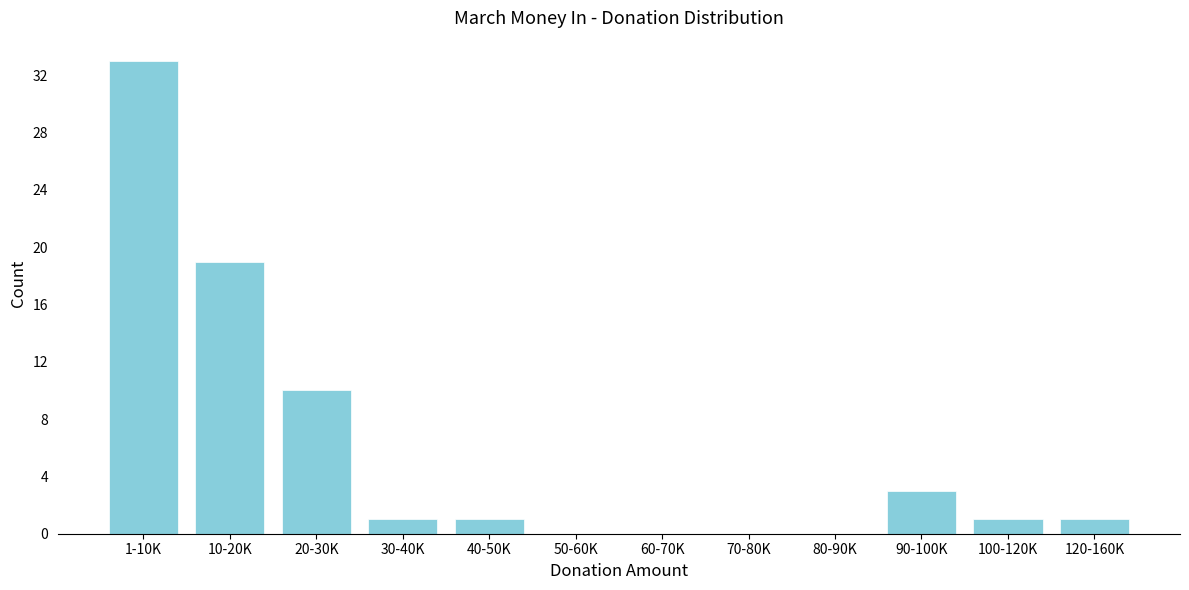

Reading left to right, transcribe all the data shown in this chart.

1-10K=33	10-20K=19	20-30K=10	30-40K=1	40-50K=1	50-60K=0	60-70K=0	70-80K=0	80-90K=0	90-100K=3	100-120K=1	120-160K=1